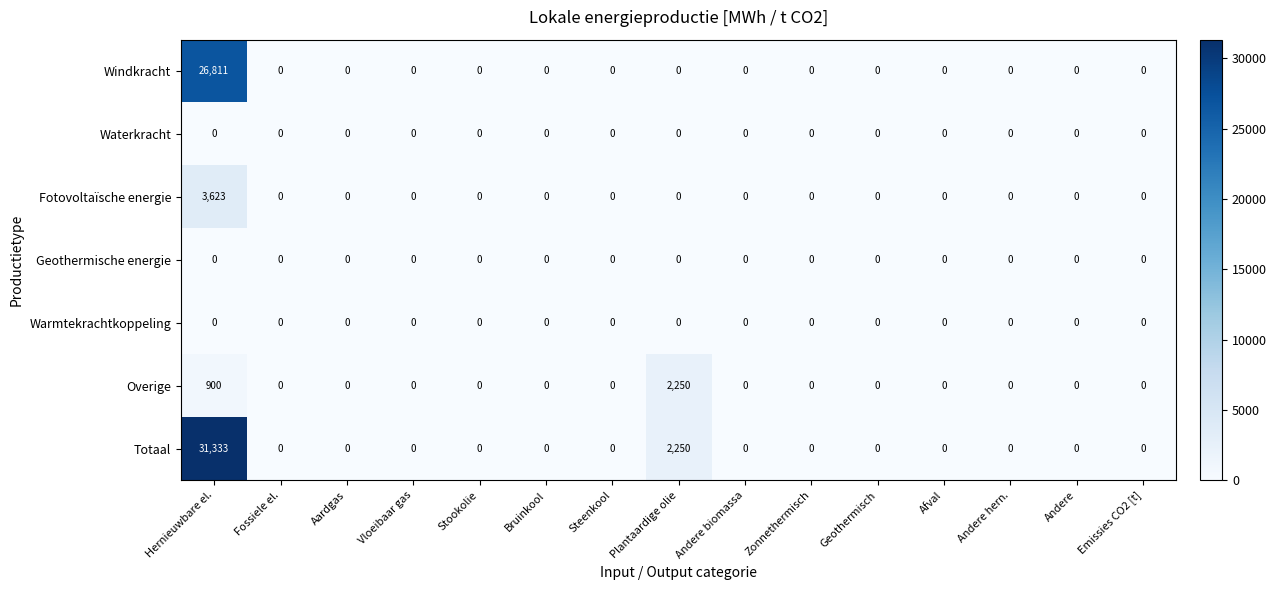

What is the average value of the Totaal series?

2239